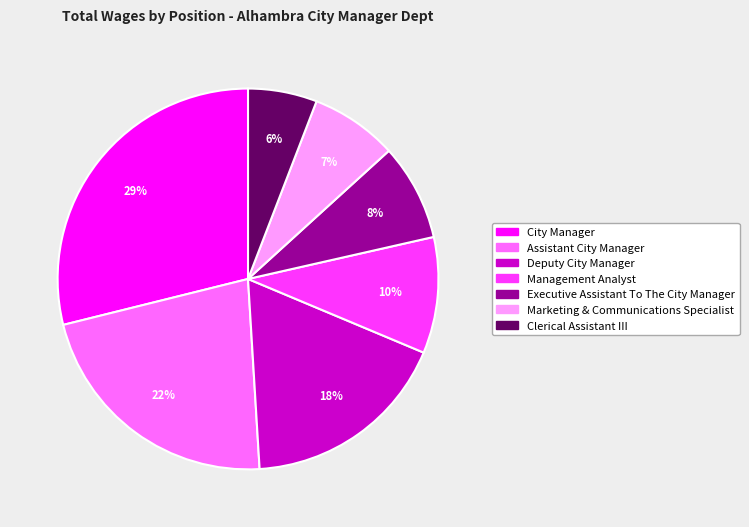

To the nearest percent, what is the difference between the City Manager and Management Analyst slice percentages?

19%